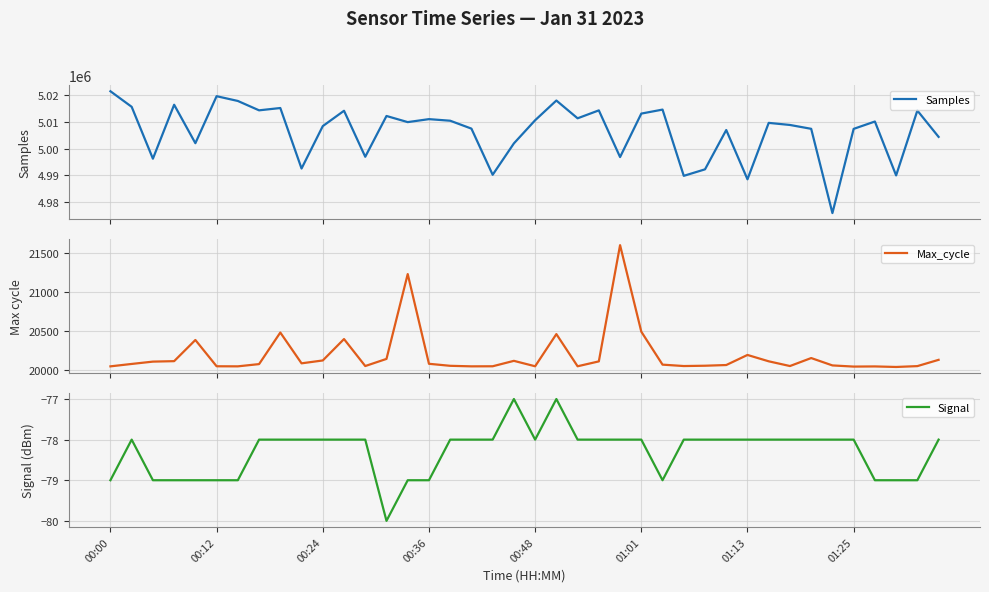

What is the lowest value of the Max_cycle series?

20033